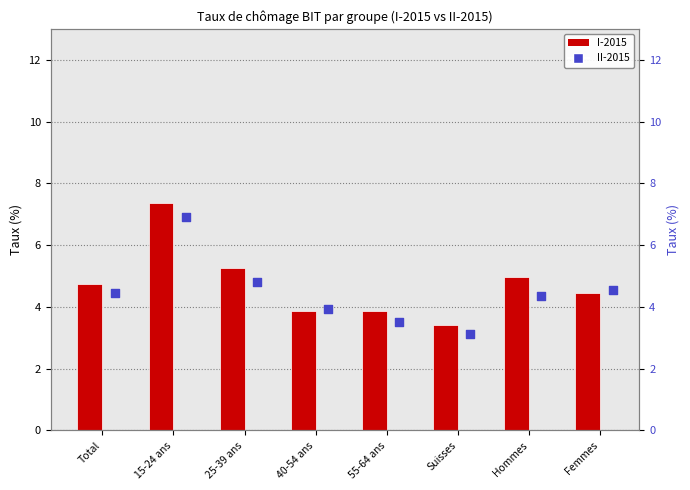

What is the total value across all series at 25-39 ans?

10.1